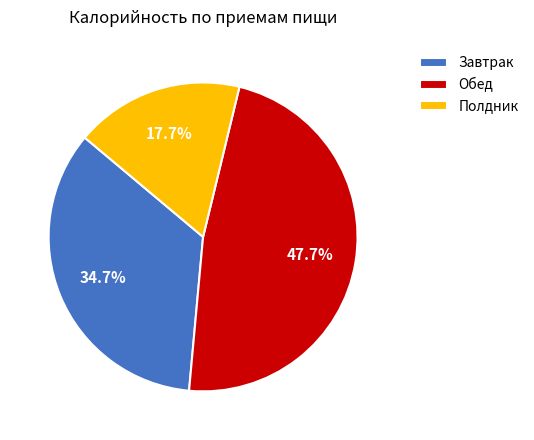

Is the sum of Обед and Завтрак greater than half?

Yes